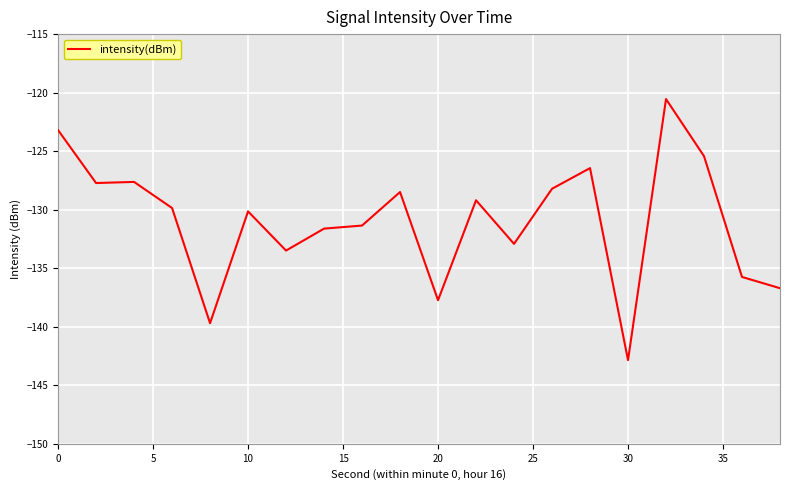

What is the maximum value shown in the chart?

-120.5